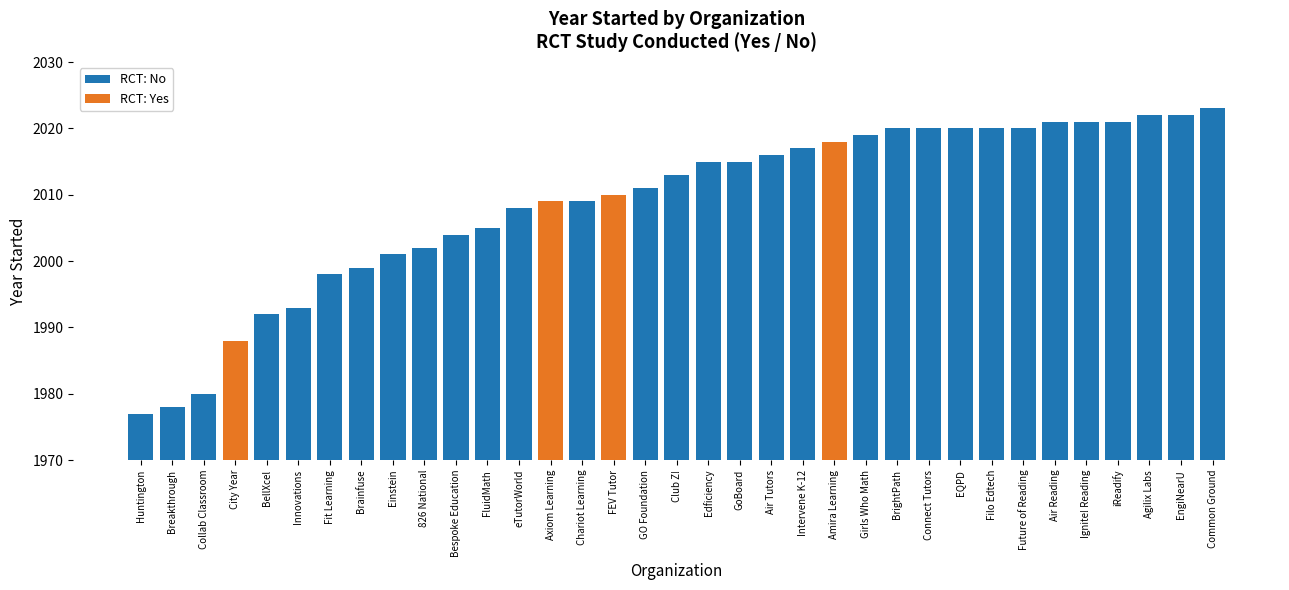

How many groups of bars are there?

35